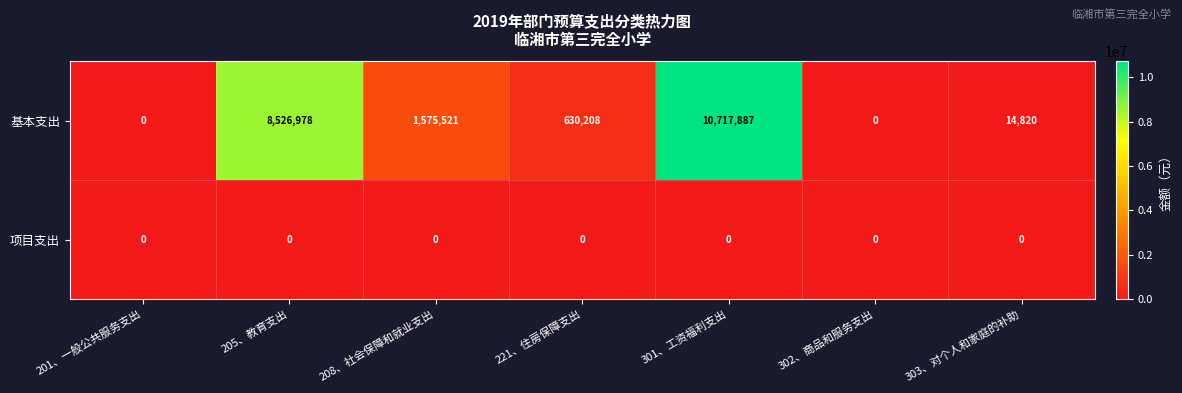

Reading left to right, transcribe all the data shown in this chart.

基本支出: 0	8526978	1575521	630208	10717887	0	14820
项目支出: 0	0	0	0	0	0	0